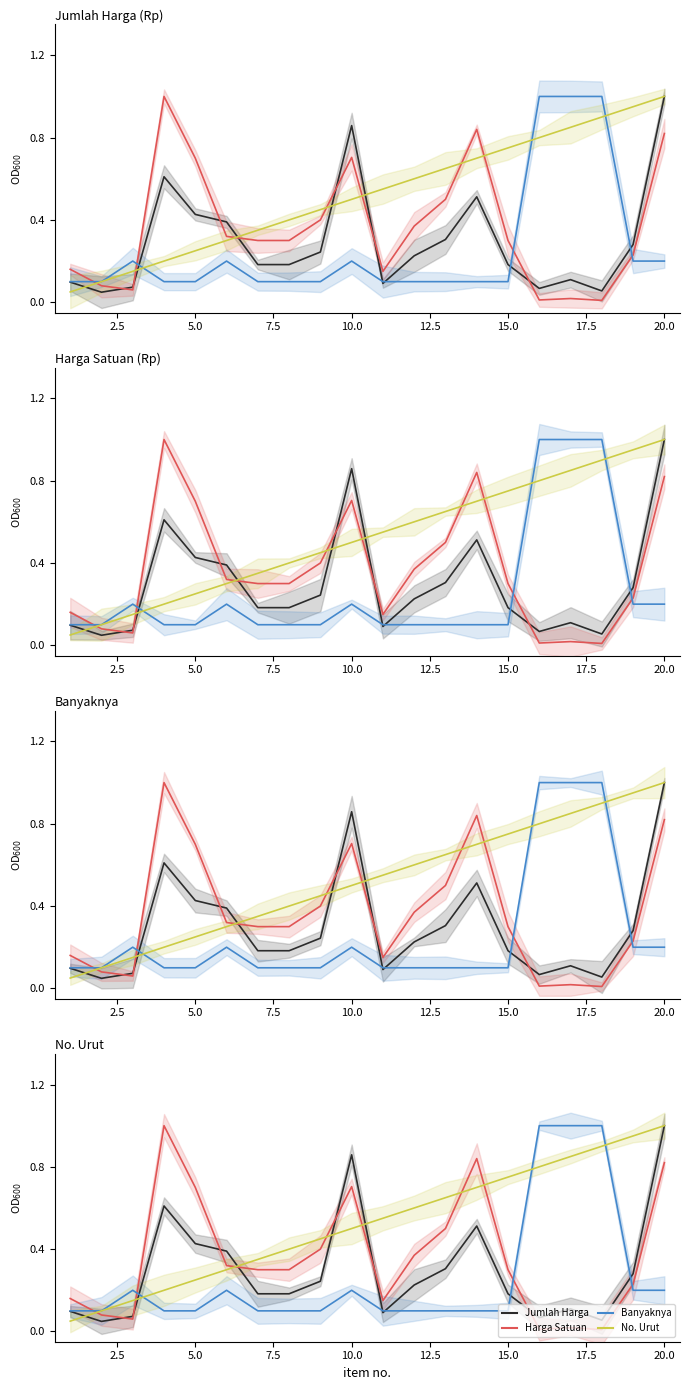

Which series has the largest total across all categories?

No. Urut